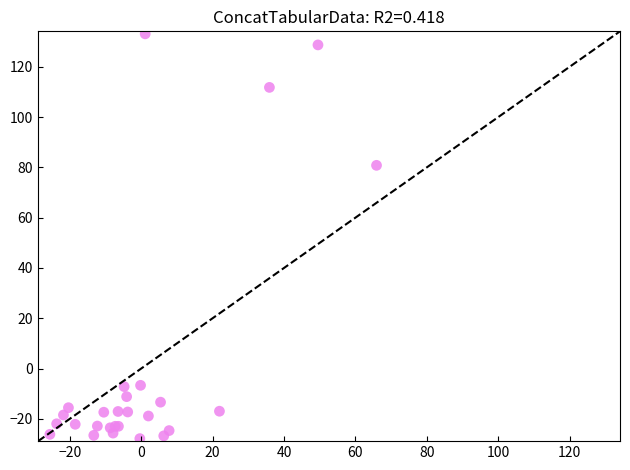

What Y value in the scatter plot is closest to 52?

80.8